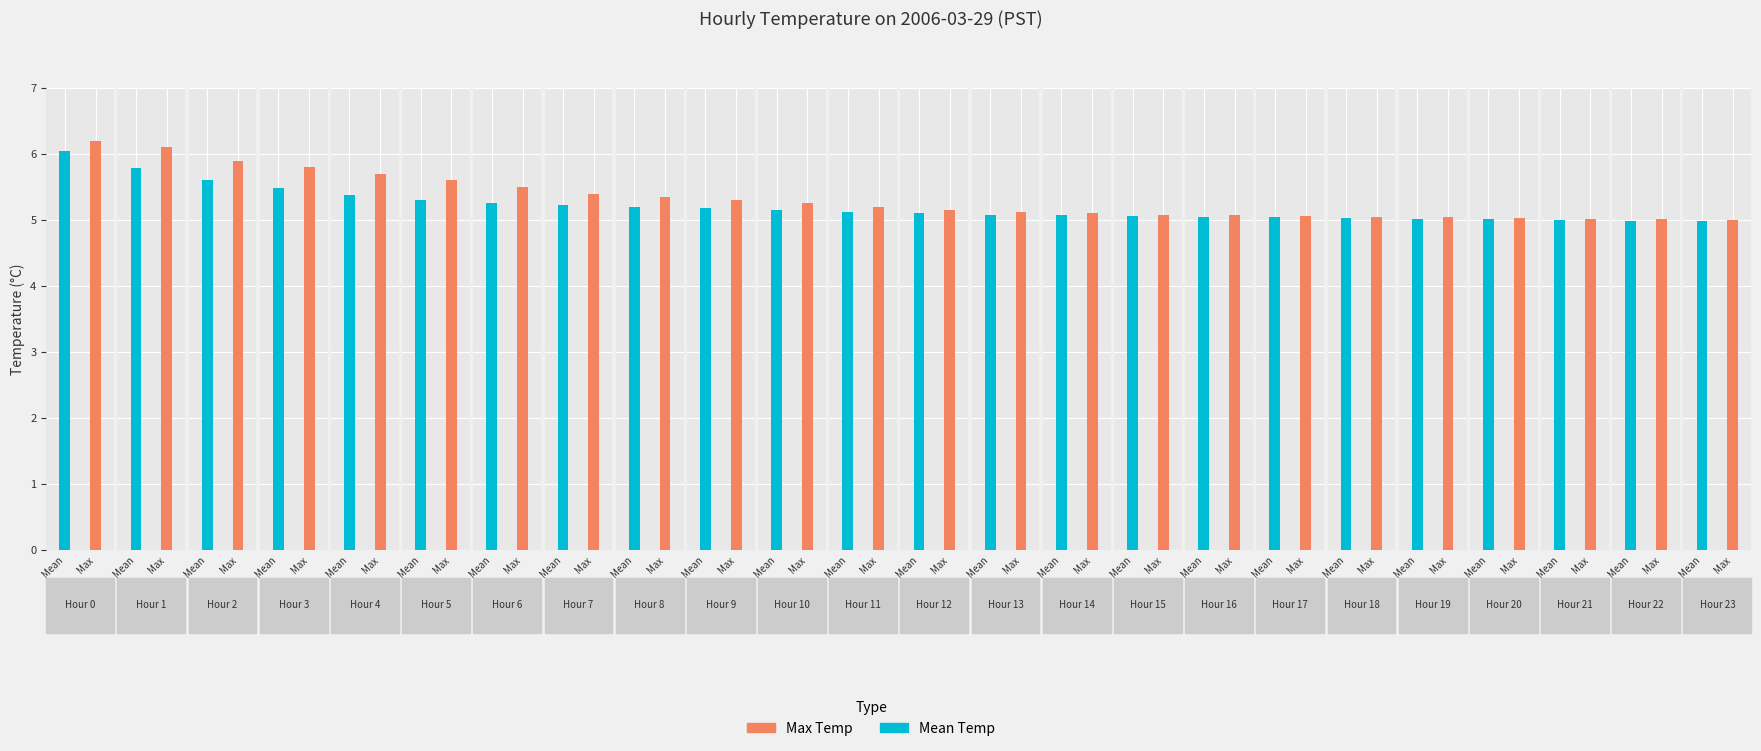

Rank the categories by Max Temperature (°C) value from lowest to highest.

23, 22, 21, 20, 19, 18, 17, 16, 15, 14, 13, 12, 11, 10, 9, 8, 7, 6, 5, 4, 3, 2, 1, 0